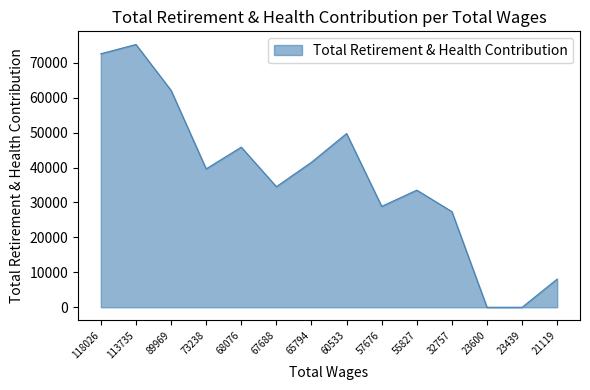

What is the difference between the second highest and second lowest values?

72574